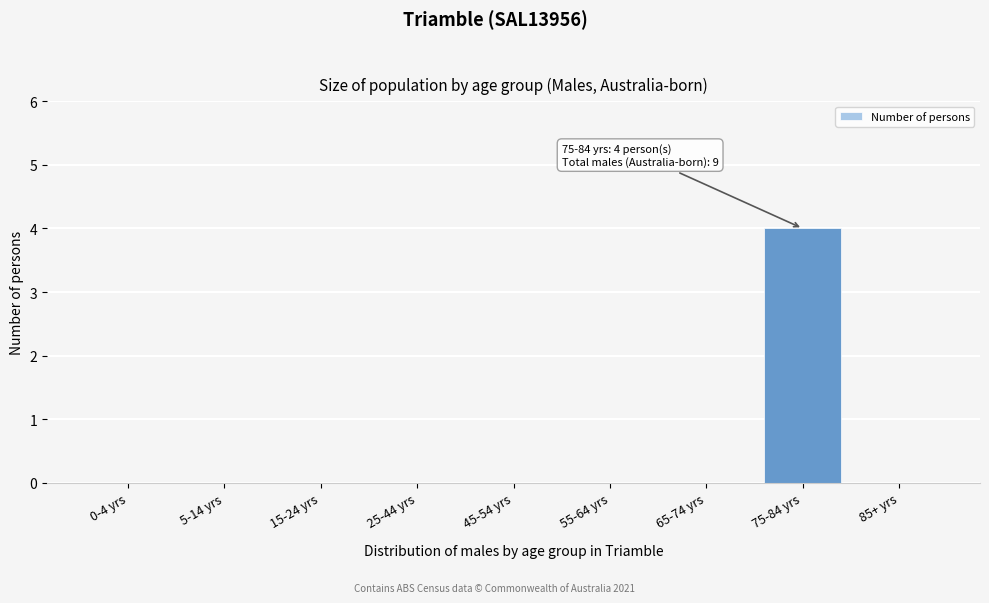

Reading right to left, extract all data points from this chart.

85+ yrs=0	75-84 yrs=4	65-74 yrs=0	55-64 yrs=0	45-54 yrs=0	25-44 yrs=0	15-24 yrs=0	5-14 yrs=0	0-4 yrs=0